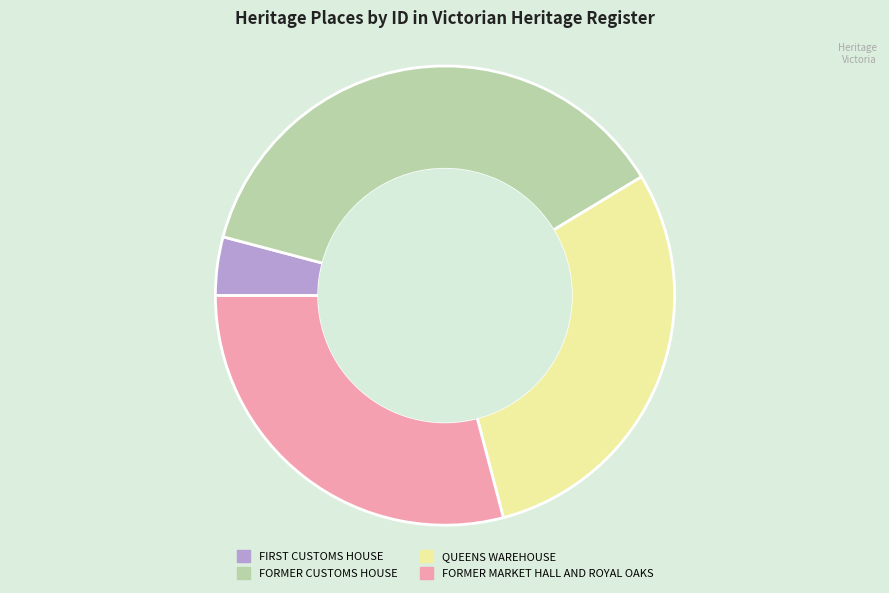

What is the ratio of the value at QUEENS WAREHOUSE to the value at FORMER CUSTOMS HOUSE?

0.8